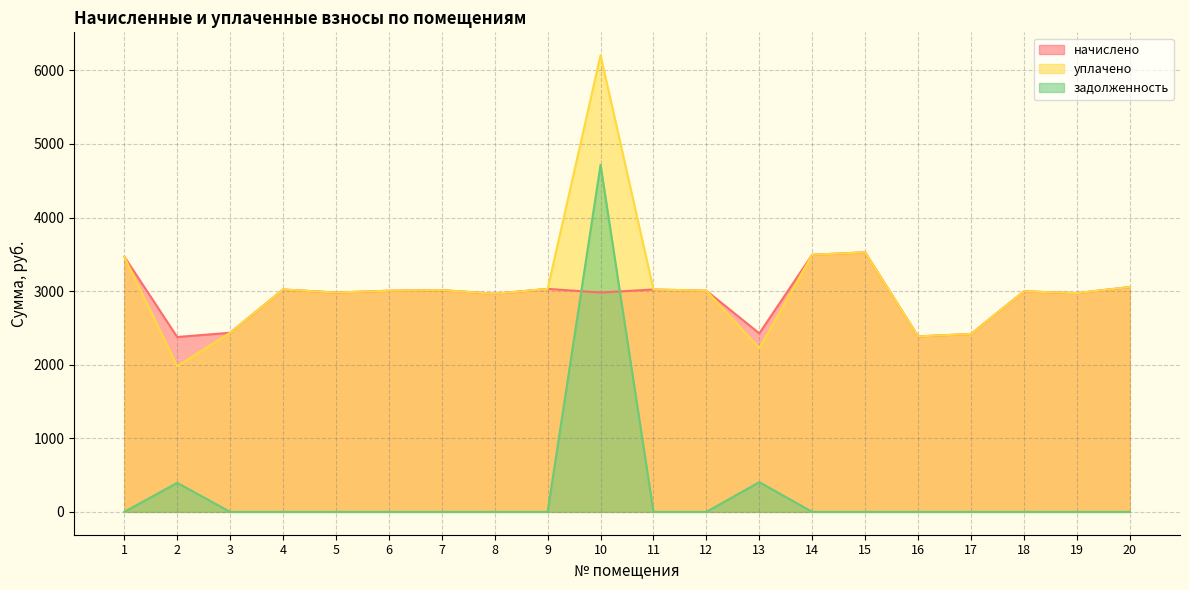

True or false: задолженность has a value of 3158.0 at 11.

False